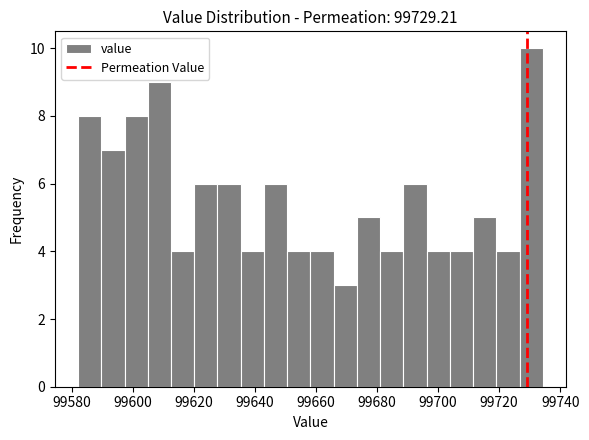

Around what value on the x-axis is the tallest bar? Give the approximate position of its centre, as read against the axis.

99730